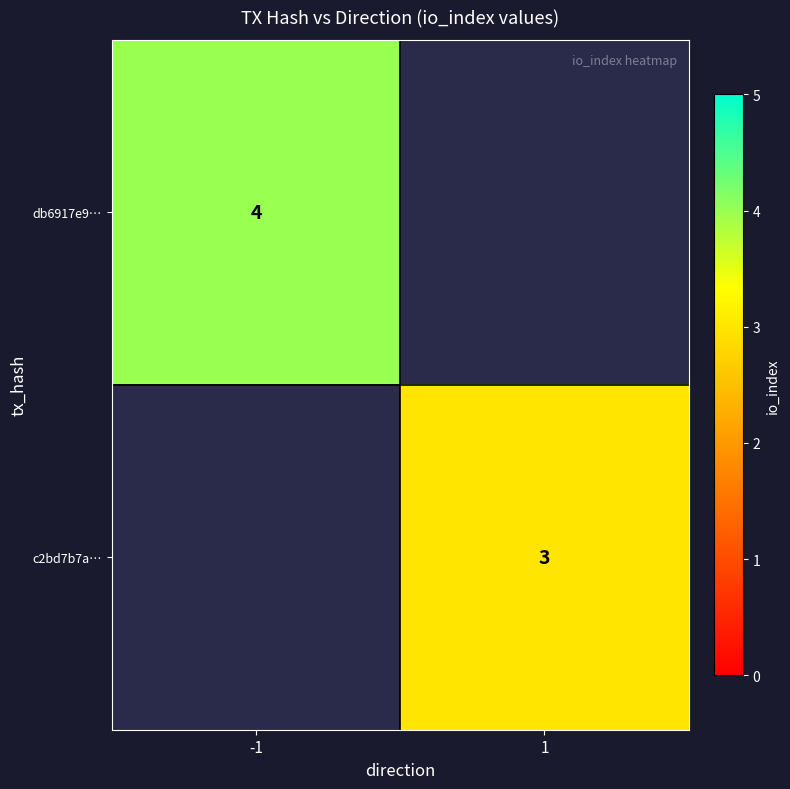

The value of c2bd7b7a… at 1 is 3. True or false?

True